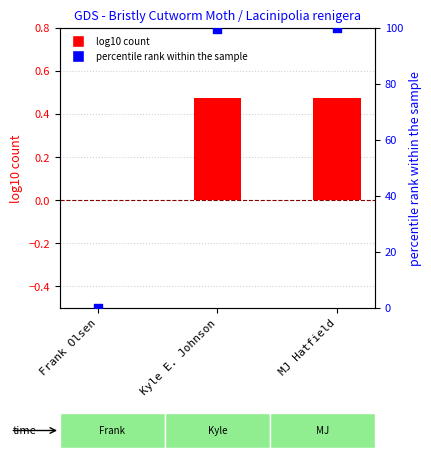

Which series has the largest Y range (max minus min)?

percentile rank within sample